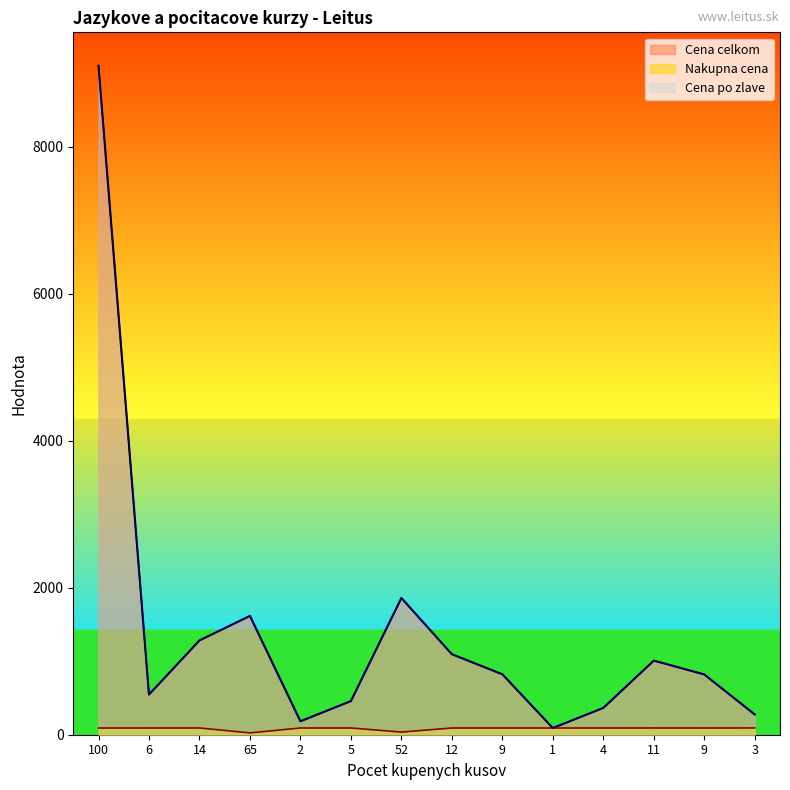

Is it true that Cena celkom equals 843.1 at 6?

False